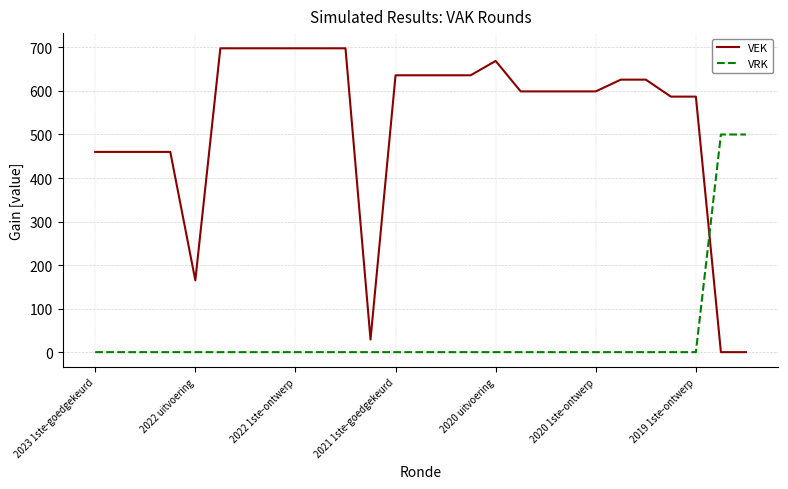

What is the highest value of the VRK series?

500